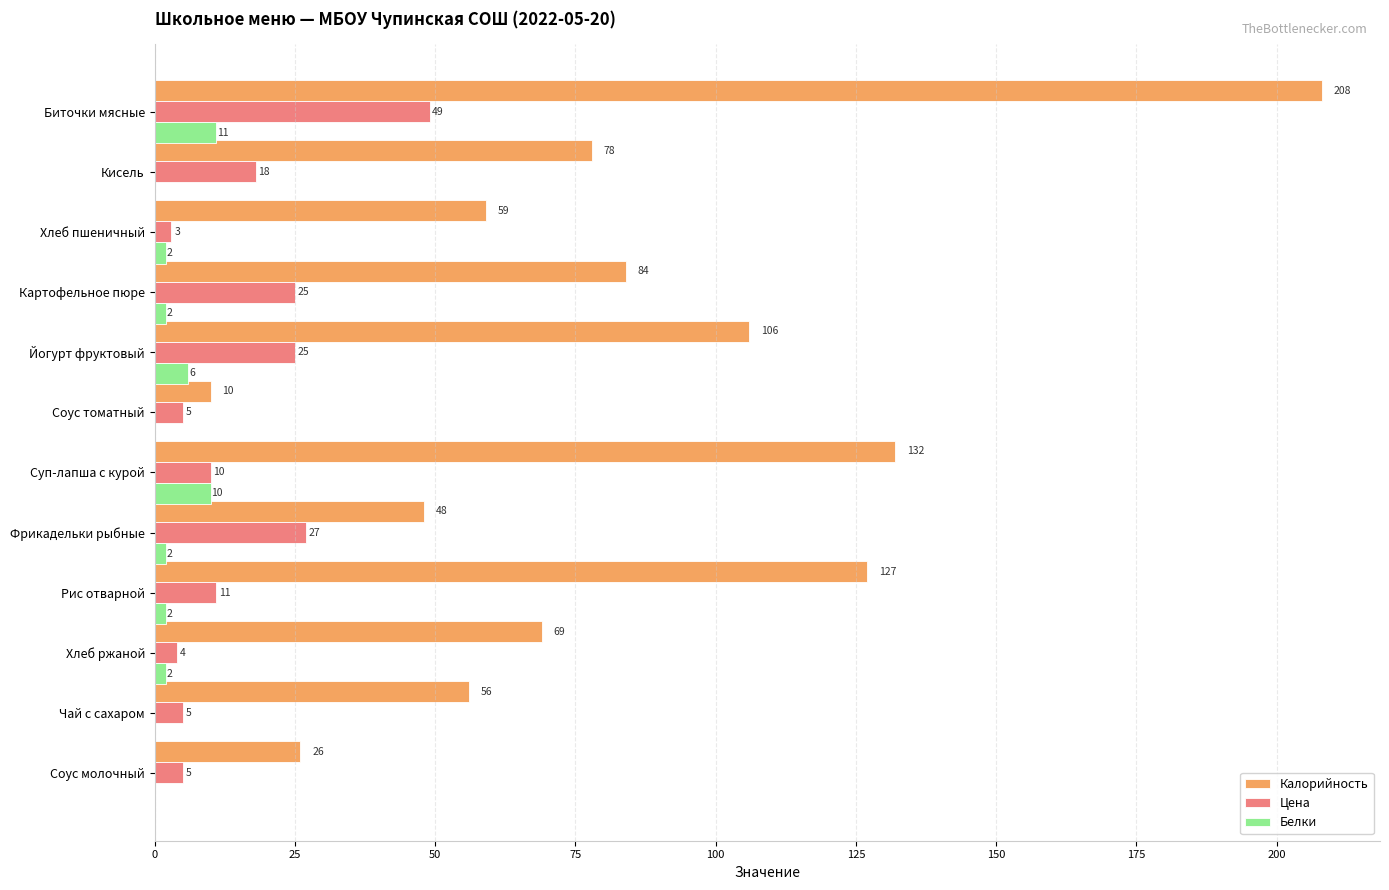

Between Кисель and Картофельное пюре, which series saw the biggest shift?

Цена